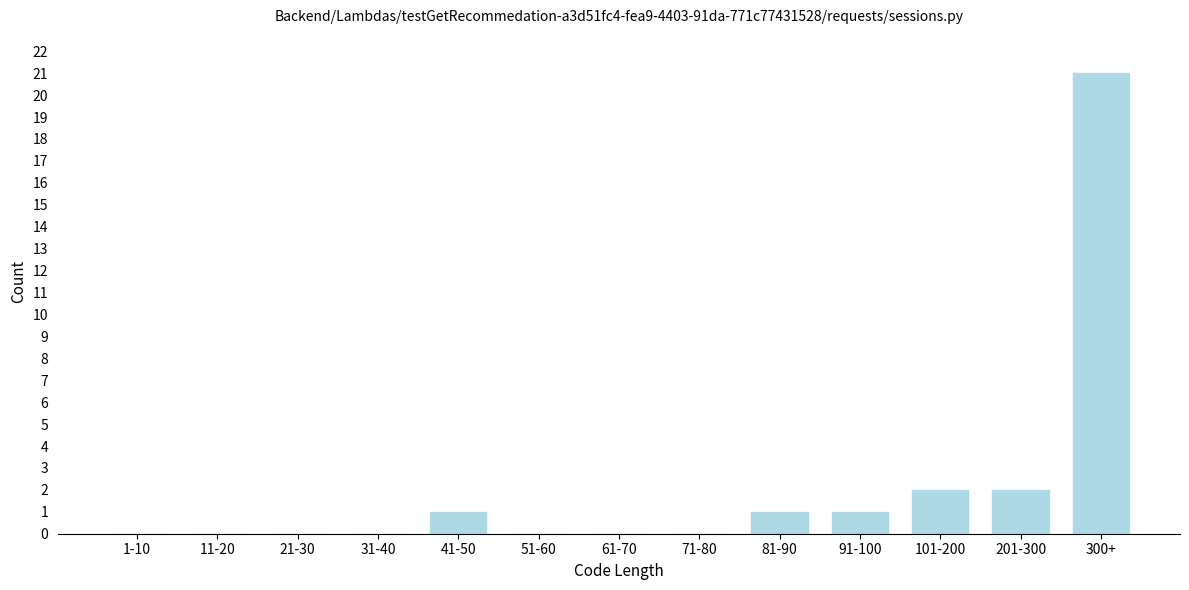

Reading left to right, what are all the values shown in this chart?

1-10=0	11-20=0	21-30=0	31-40=0	41-50=1	51-60=0	61-70=0	71-80=0	81-90=1	91-100=1	101-200=2	201-300=2	300+=21